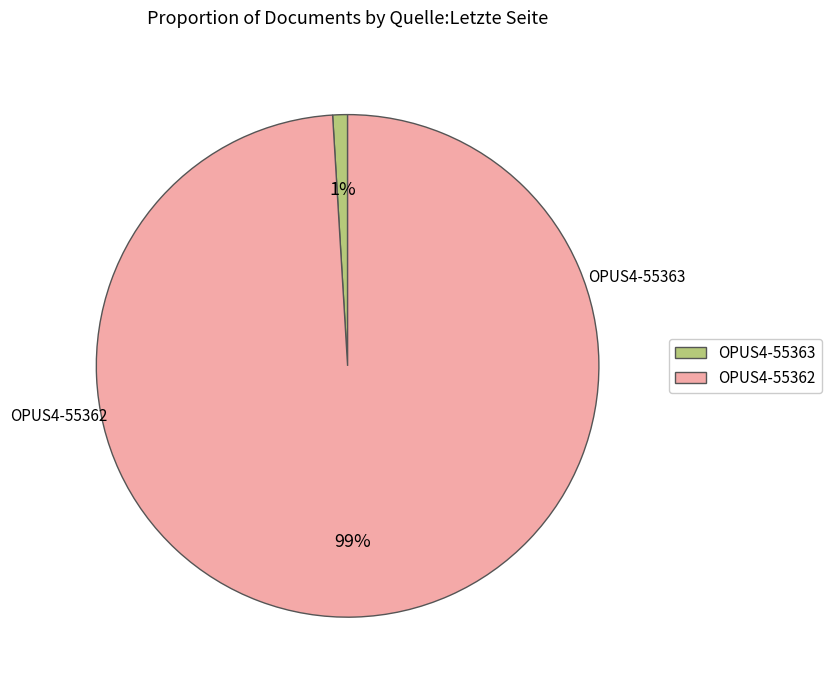

Is the sum of OPUS4-55362 and OPUS4-55363 greater than half?

Yes